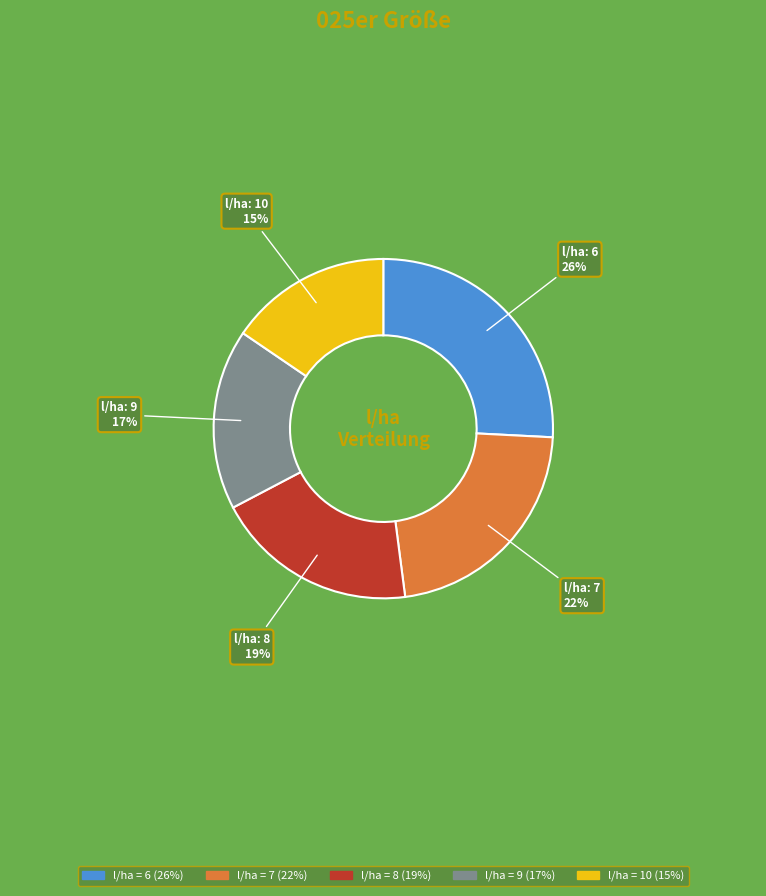

Does any single category account for the majority?

No